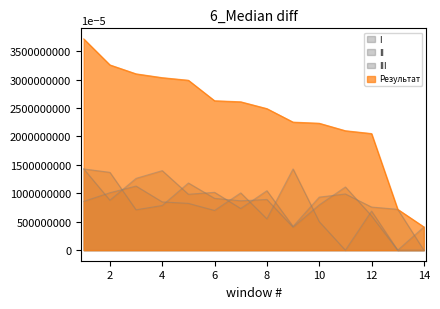

List the labels in order of II value, smallest first.

13, 14, 9, 12, 3, 4, 10, 7, 8, 6, 11, 5, 2, 1